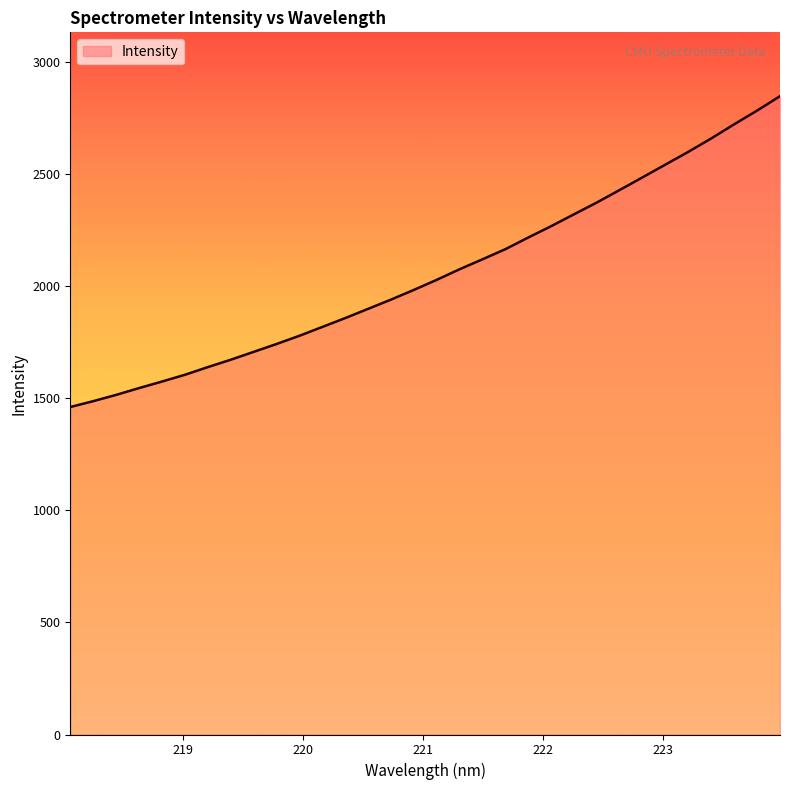

True or false: there are more than 2 points higher than both neighbors.

False